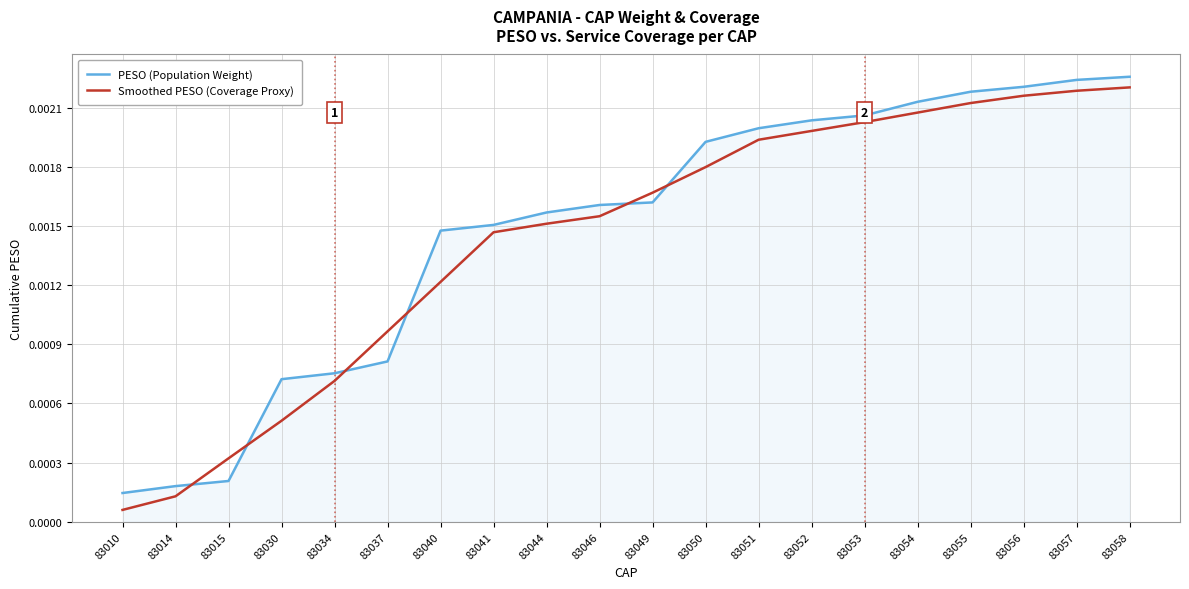

At which category does the chart reach its minimum across all series?

83010